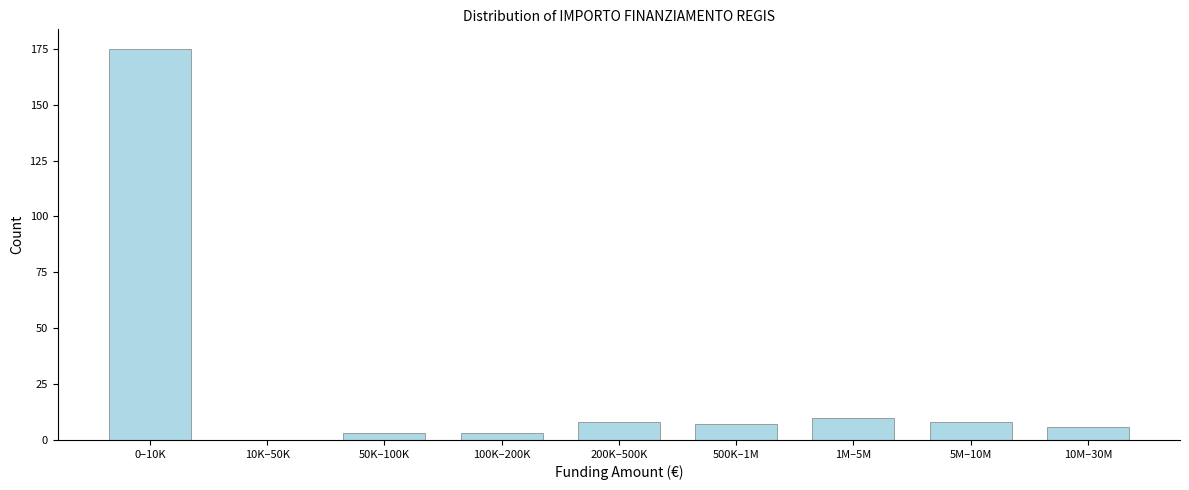

Reading left to right, transcribe all the data shown in this chart.

0–10K=175	10K–50K=0	50K–100K=3	100K–200K=3	200K–500K=8	500K–1M=7	1M–5M=10	5M–10M=8	10M–30M=6